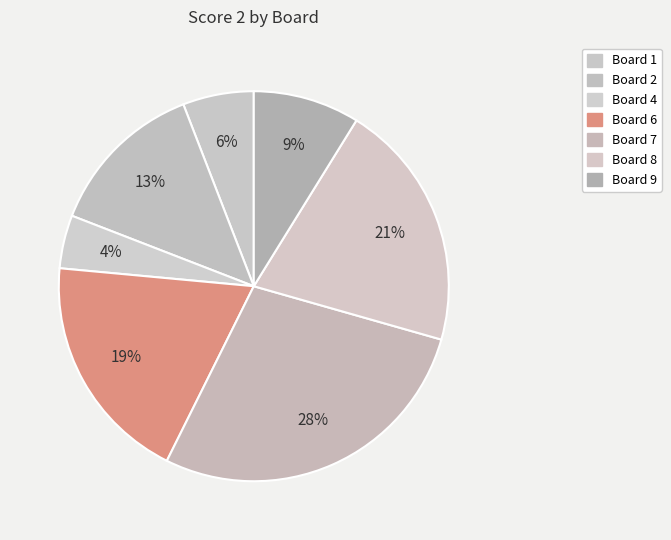

Count the number of slices in the pie.

7